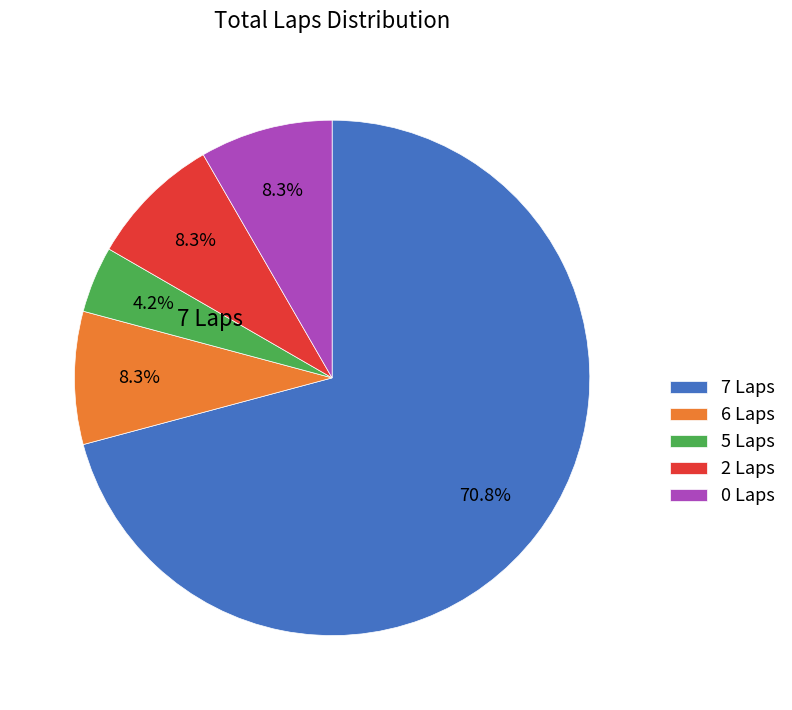

Which slice is the smallest?

5 Laps